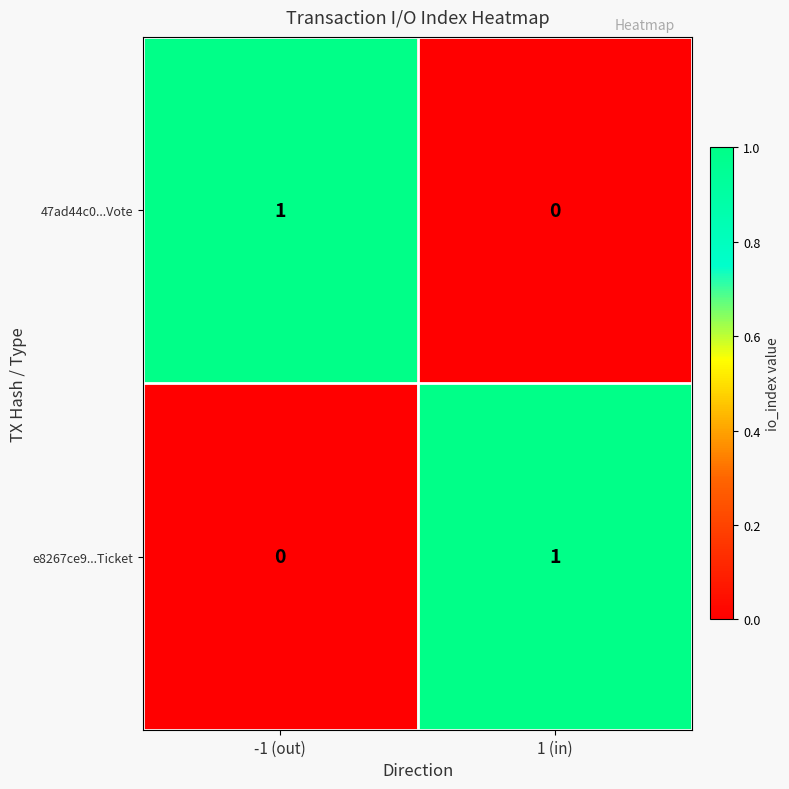

Where is e8267ce9...Ticket nearest to the value 0?

-1 (out)